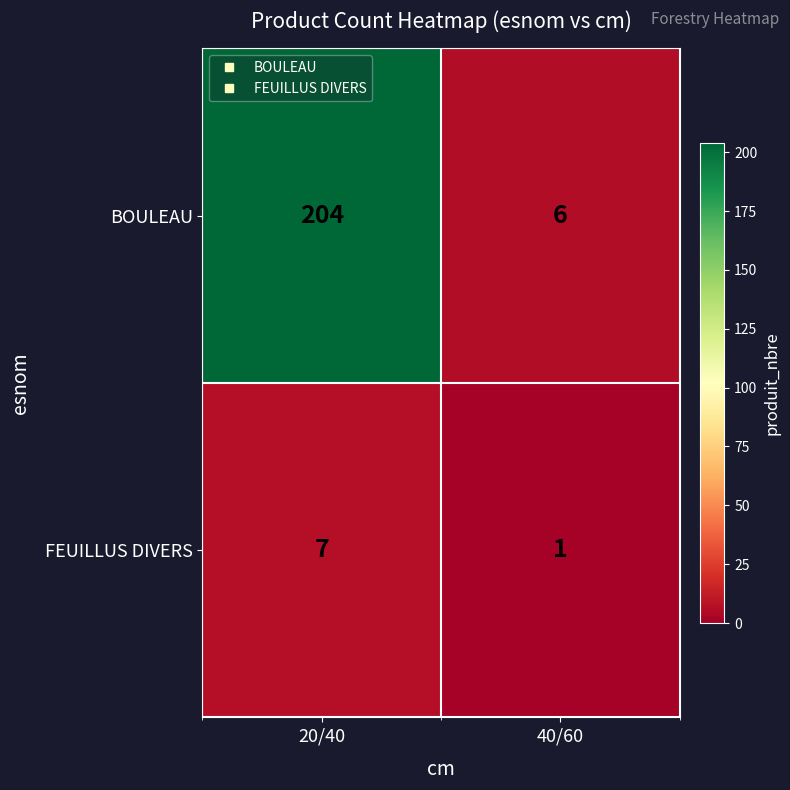

Reading left to right, what are all the values shown in this chart?

BOULEAU: 20/40=204	40/60=6
FEUILLUS DIVERS: 20/40=7	40/60=1